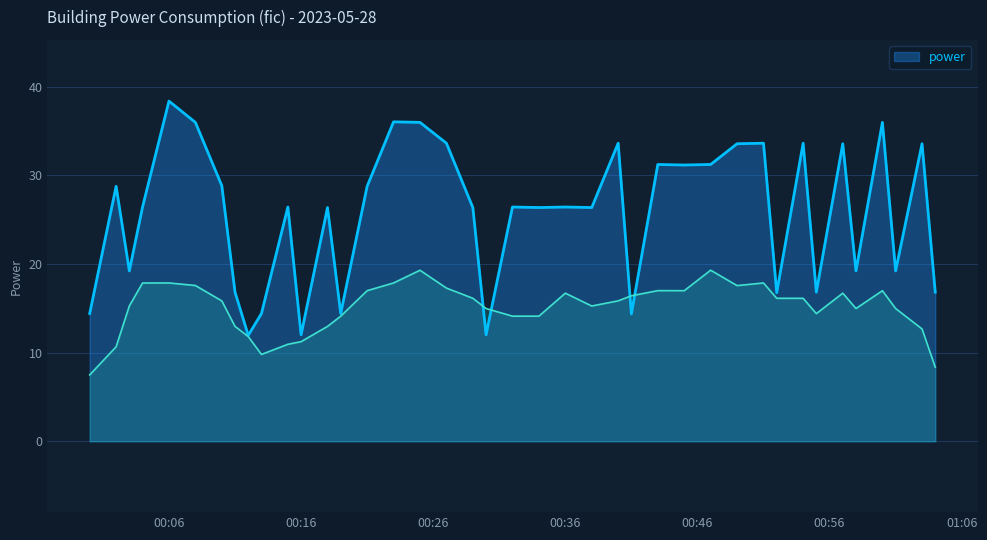

What is the label of the 22nd point from the right?

2023-05-28T00:29:00